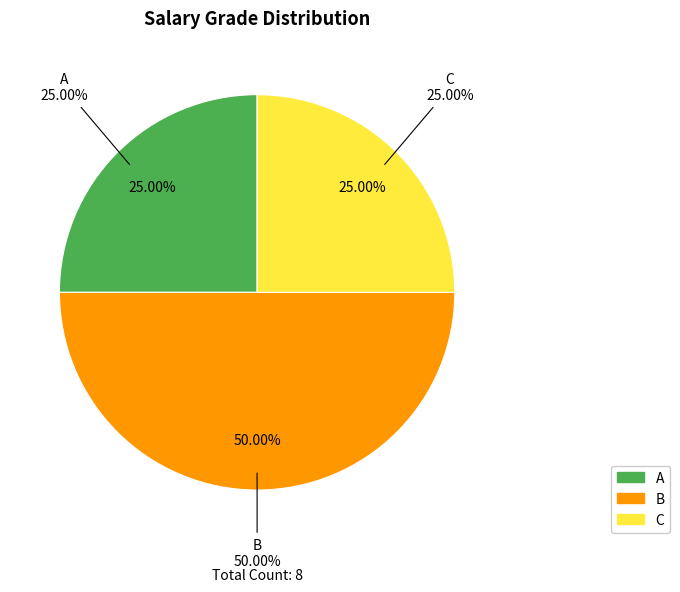

Count the number of slices in the pie.

3